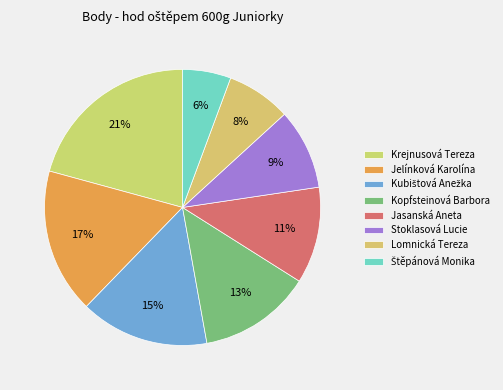

What is the smallest slice in the pie chart?

Štěpánová Monika